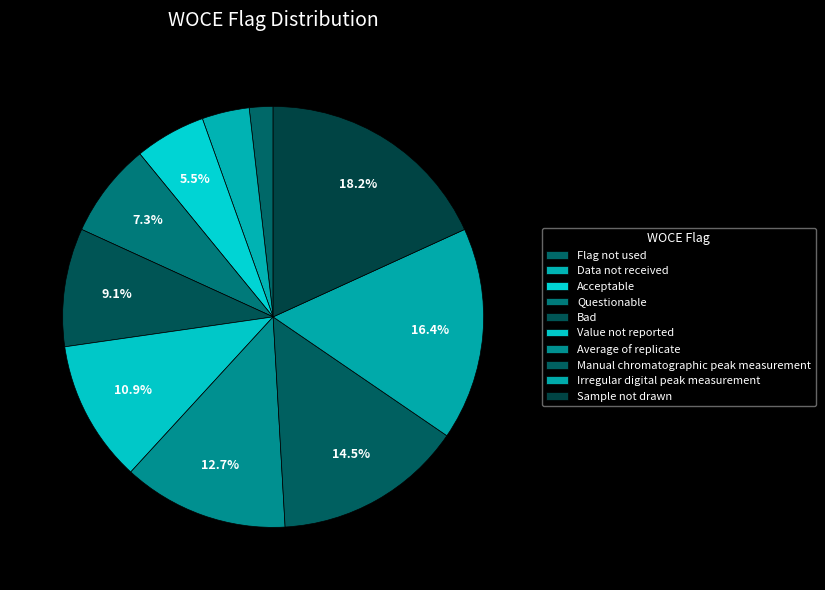

To the nearest percent, what portion does Bad represent?

9%